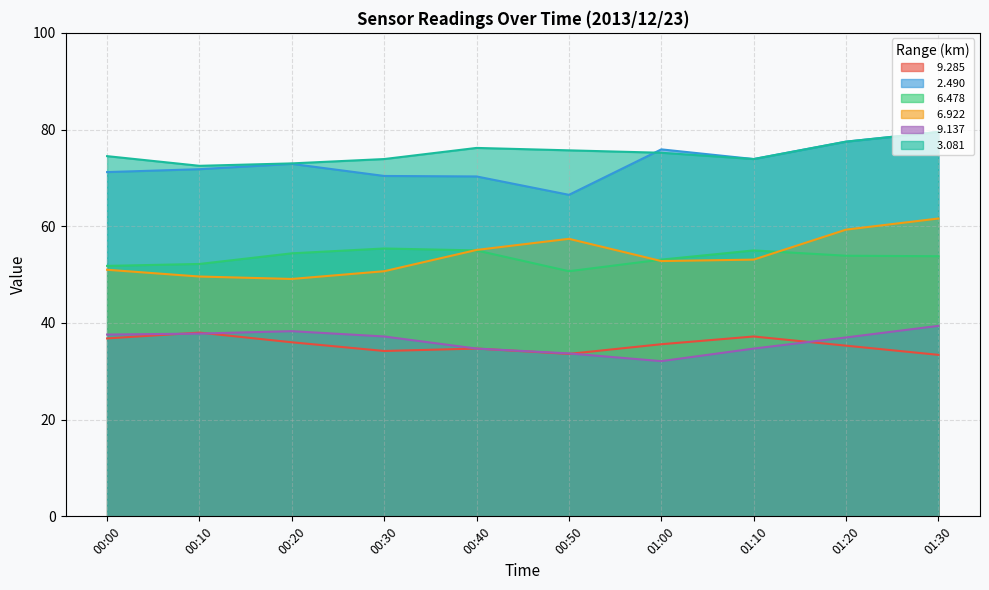

What is the total value across all series at 00:40?

326.0